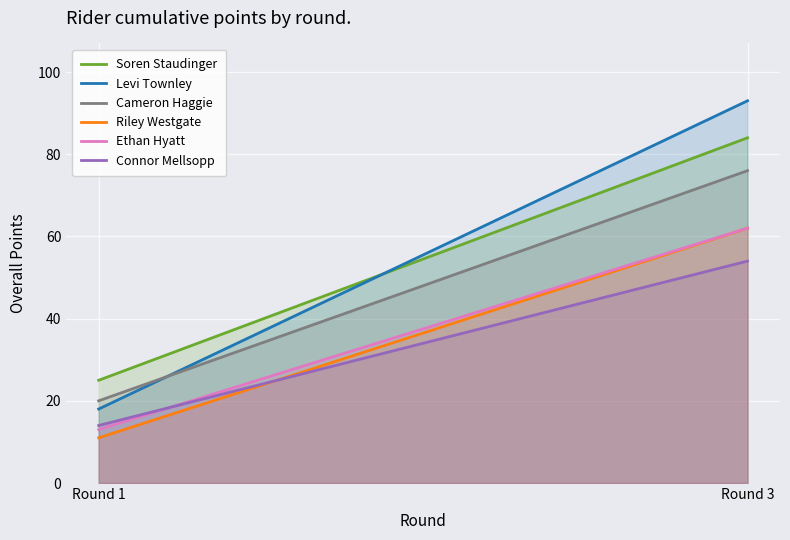

The Soren Staudinger series shows 15 at Round 1. True or false?

False